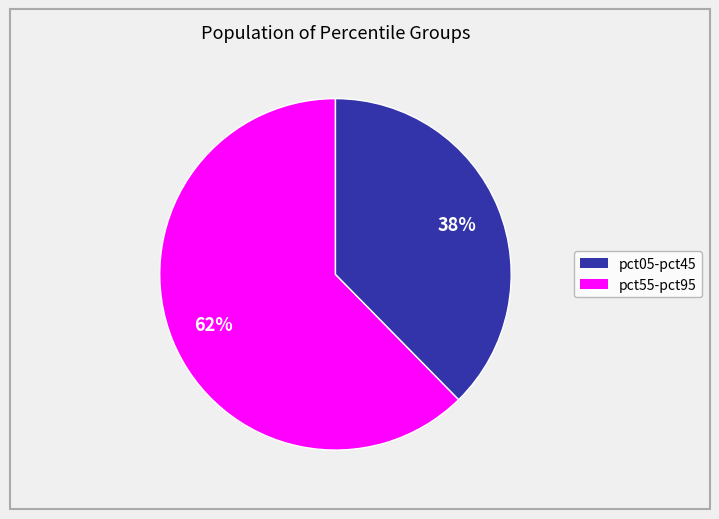

To the nearest percent, what is the average slice percentage?

50%